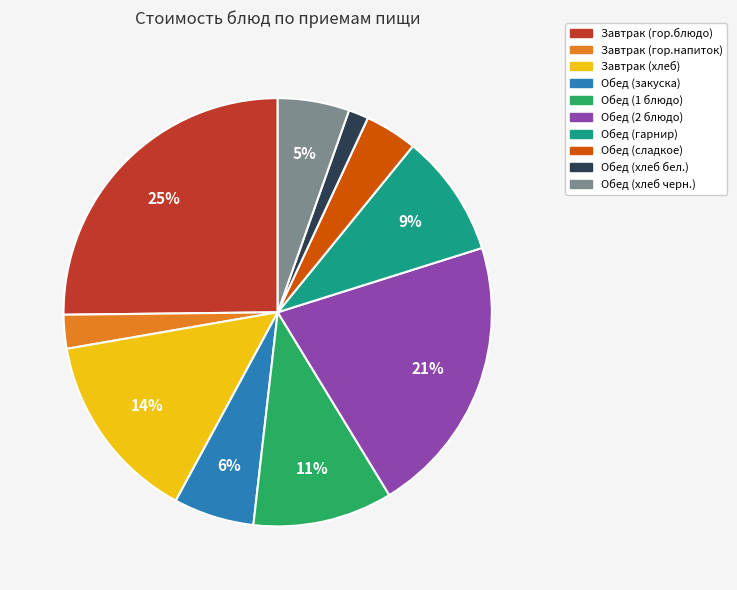

Which has a higher value, Обед (хлеб черн.) or Обед (хлеб бел.)?

Обед (хлеб черн.)